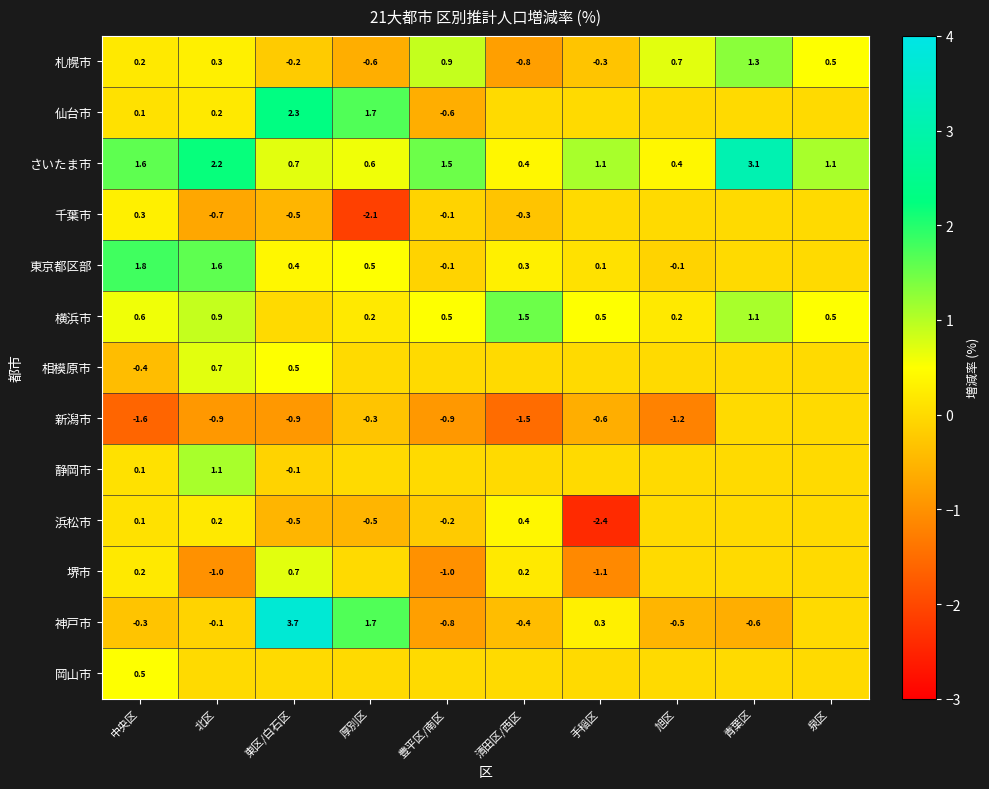

The value of 新潟市 at 北区 is -0.9. True or false?

True